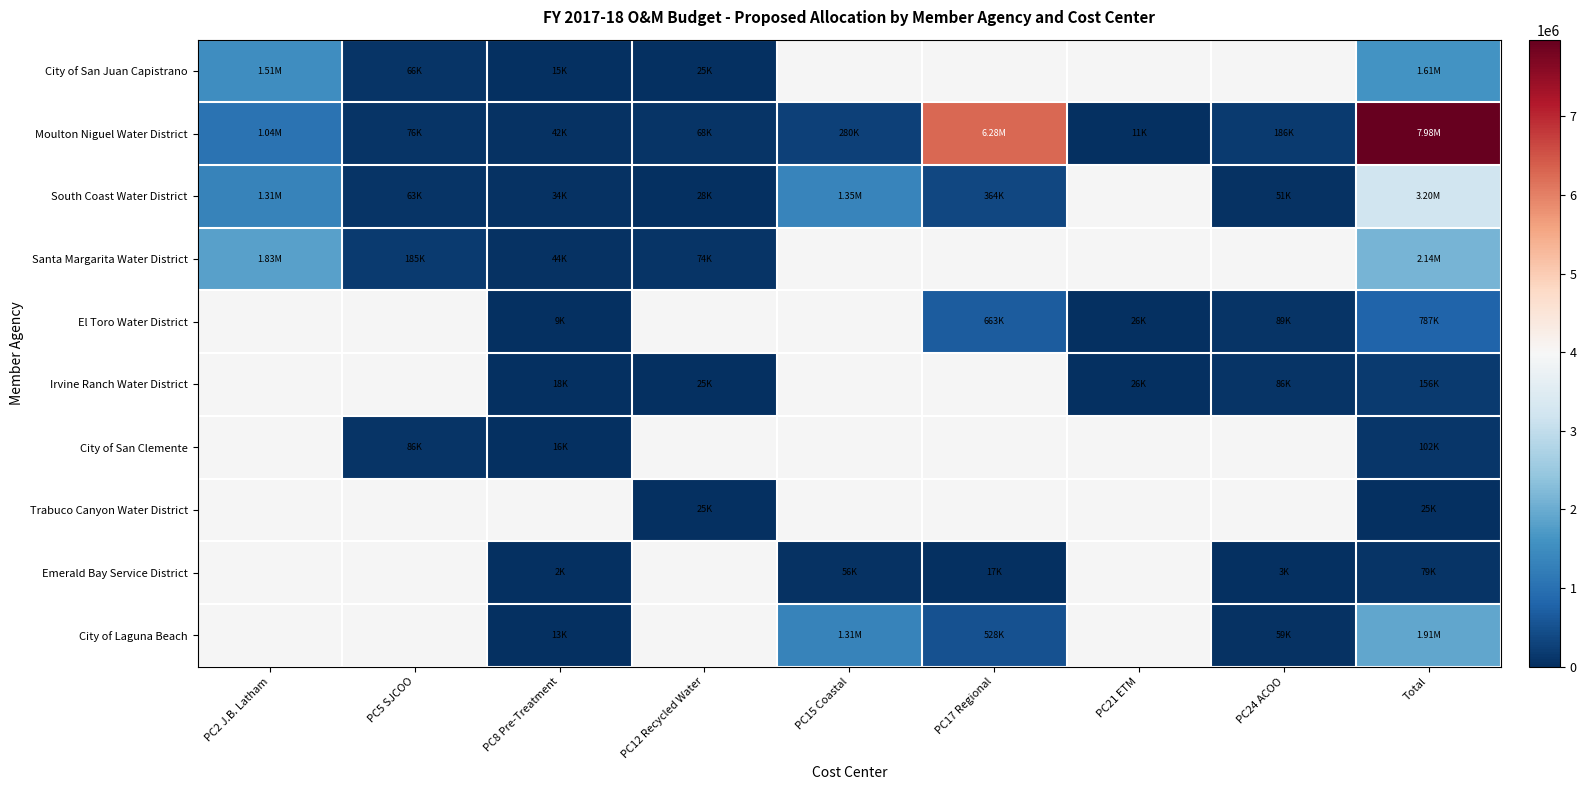

Between PC5 SJCOO and PC17 Regional, which series saw the biggest shift?

Moulton Niguel Water District